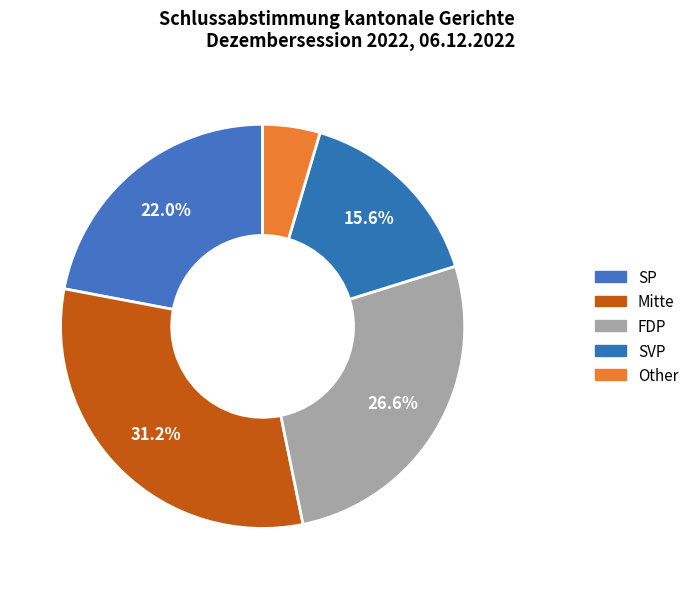

How many segments does this pie chart have?

5